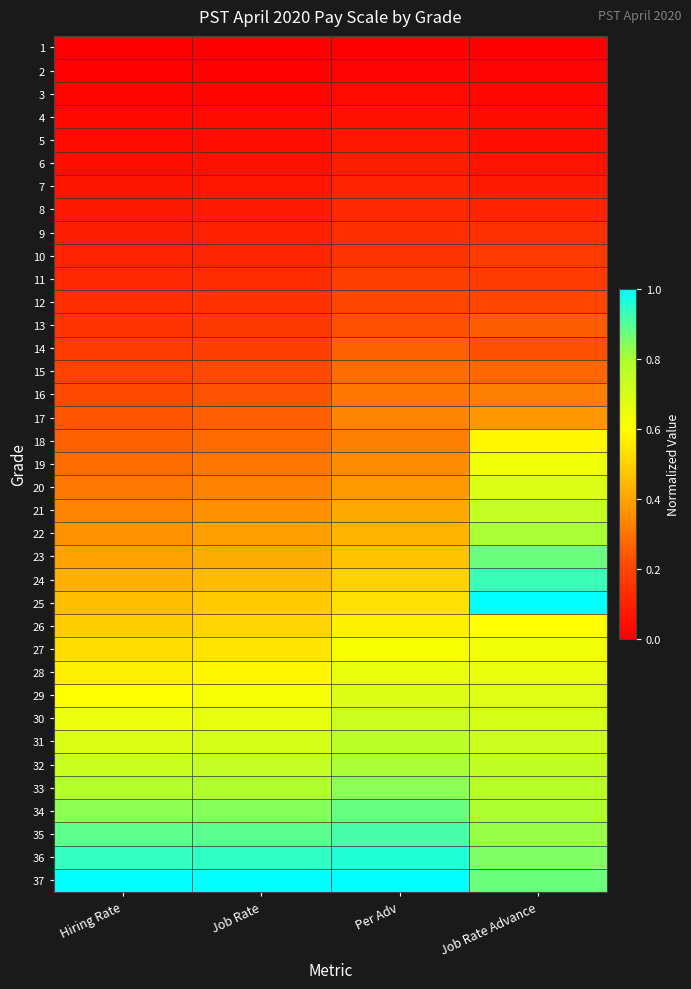

Reading left to right, extract all data points from this chart.

1: Hiring Rate=0.0	Job Rate=0.0	Per Adv=0.0	Job Rate Advance=0.0
2: Hiring Rate=0.0	Job Rate=0.0	Per Adv=0.0	Job Rate Advance=0.0
3: Hiring Rate=0.0	Job Rate=0.0	Per Adv=0.0	Job Rate Advance=0.0
4: Hiring Rate=0.0	Job Rate=0.0	Per Adv=0.0	Job Rate Advance=0.0
5: Hiring Rate=0.0	Job Rate=0.0	Per Adv=0.1	Job Rate Advance=0.0
6: Hiring Rate=0.0	Job Rate=0.1	Per Adv=0.1	Job Rate Advance=0.1
7: Hiring Rate=0.1	Job Rate=0.1	Per Adv=0.1	Job Rate Advance=0.1
8: Hiring Rate=0.1	Job Rate=0.1	Per Adv=0.1	Job Rate Advance=0.1
9: Hiring Rate=0.1	Job Rate=0.1	Per Adv=0.1	Job Rate Advance=0.1
10: Hiring Rate=0.1	Job Rate=0.1	Per Adv=0.2	Job Rate Advance=0.2
11: Hiring Rate=0.1	Job Rate=0.1	Per Adv=0.2	Job Rate Advance=0.2
12: Hiring Rate=0.1	Job Rate=0.1	Per Adv=0.2	Job Rate Advance=0.2
13: Hiring Rate=0.2	Job Rate=0.2	Per Adv=0.2	Job Rate Advance=0.2
14: Hiring Rate=0.2	Job Rate=0.2	Per Adv=0.3	Job Rate Advance=0.2
15: Hiring Rate=0.2	Job Rate=0.2	Per Adv=0.3	Job Rate Advance=0.3
16: Hiring Rate=0.2	Job Rate=0.2	Per Adv=0.3	Job Rate Advance=0.3
17: Hiring Rate=0.2	Job Rate=0.3	Per Adv=0.3	Job Rate Advance=0.4
18: Hiring Rate=0.3	Job Rate=0.3	Per Adv=0.3	Job Rate Advance=0.6
19: Hiring Rate=0.3	Job Rate=0.3	Per Adv=0.3	Job Rate Advance=0.6
20: Hiring Rate=0.3	Job Rate=0.3	Per Adv=0.4	Job Rate Advance=0.7
21: Hiring Rate=0.3	Job Rate=0.4	Per Adv=0.4	Job Rate Advance=0.7
22: Hiring Rate=0.4	Job Rate=0.4	Per Adv=0.4	Job Rate Advance=0.8
23: Hiring Rate=0.4	Job Rate=0.4	Per Adv=0.5	Job Rate Advance=0.9
24: Hiring Rate=0.4	Job Rate=0.4	Per Adv=0.5	Job Rate Advance=0.9
25: Hiring Rate=0.5	Job Rate=0.5	Per Adv=0.5	Job Rate Advance=1.0
26: Hiring Rate=0.5	Job Rate=0.5	Per Adv=0.6	Job Rate Advance=0.6
27: Hiring Rate=0.5	Job Rate=0.5	Per Adv=0.6	Job Rate Advance=0.6
28: Hiring Rate=0.6	Job Rate=0.6	Per Adv=0.7	Job Rate Advance=0.7
29: Hiring Rate=0.6	Job Rate=0.6	Per Adv=0.7	Job Rate Advance=0.7
30: Hiring Rate=0.6	Job Rate=0.7	Per Adv=0.7	Job Rate Advance=0.7
31: Hiring Rate=0.7	Job Rate=0.7	Per Adv=0.8	Job Rate Advance=0.7
32: Hiring Rate=0.7	Job Rate=0.7	Per Adv=0.8	Job Rate Advance=0.7
33: Hiring Rate=0.8	Job Rate=0.8	Per Adv=0.8	Job Rate Advance=0.8
34: Hiring Rate=0.8	Job Rate=0.8	Per Adv=0.9	Job Rate Advance=0.8
35: Hiring Rate=0.9	Job Rate=0.9	Per Adv=0.9	Job Rate Advance=0.8
36: Hiring Rate=0.9	Job Rate=0.9	Per Adv=1.0	Job Rate Advance=0.8
37: Hiring Rate=1.0	Job Rate=1.0	Per Adv=1.0	Job Rate Advance=0.9